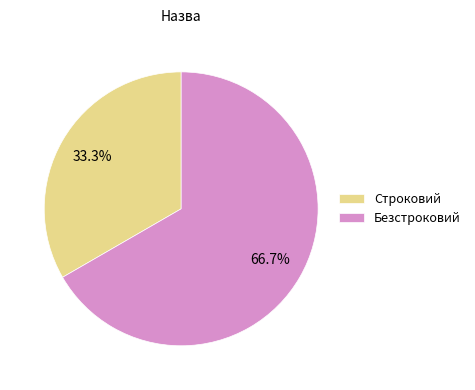

Which has a higher value, Безстроковий or Строковий?

Безстроковий